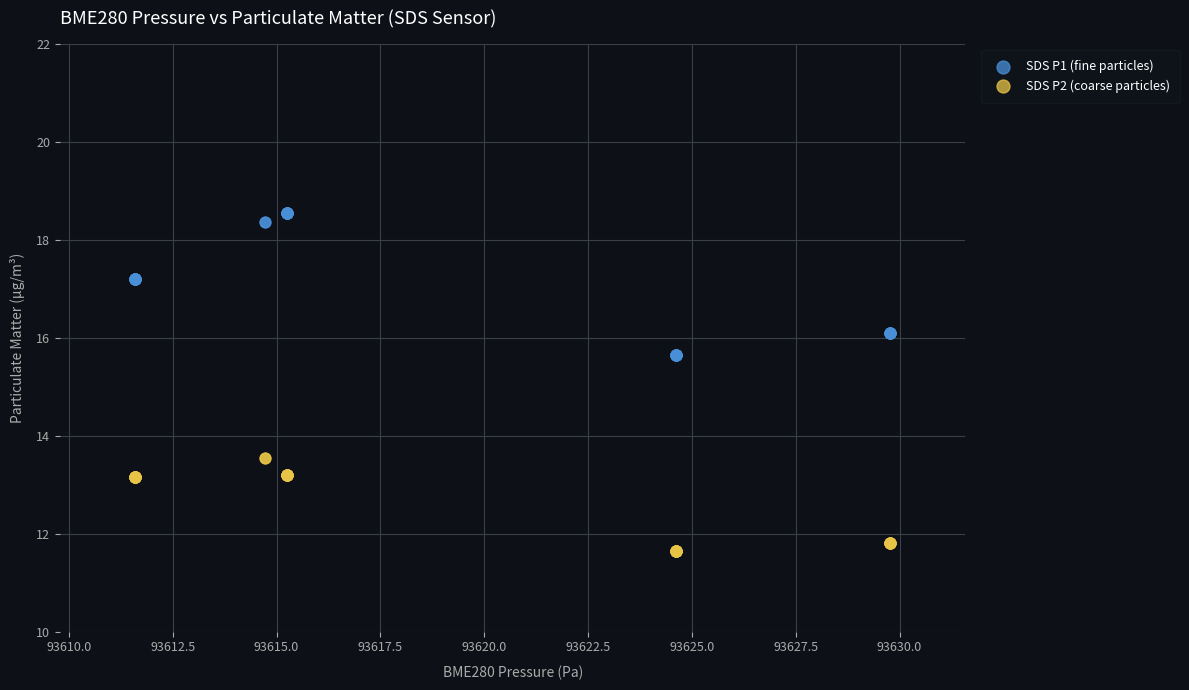

What is the X range (max minus min) for the scatter plot?

18.2